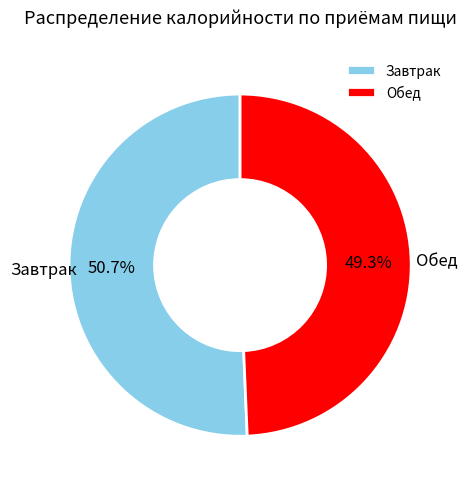

How many slices are in this pie chart?

2